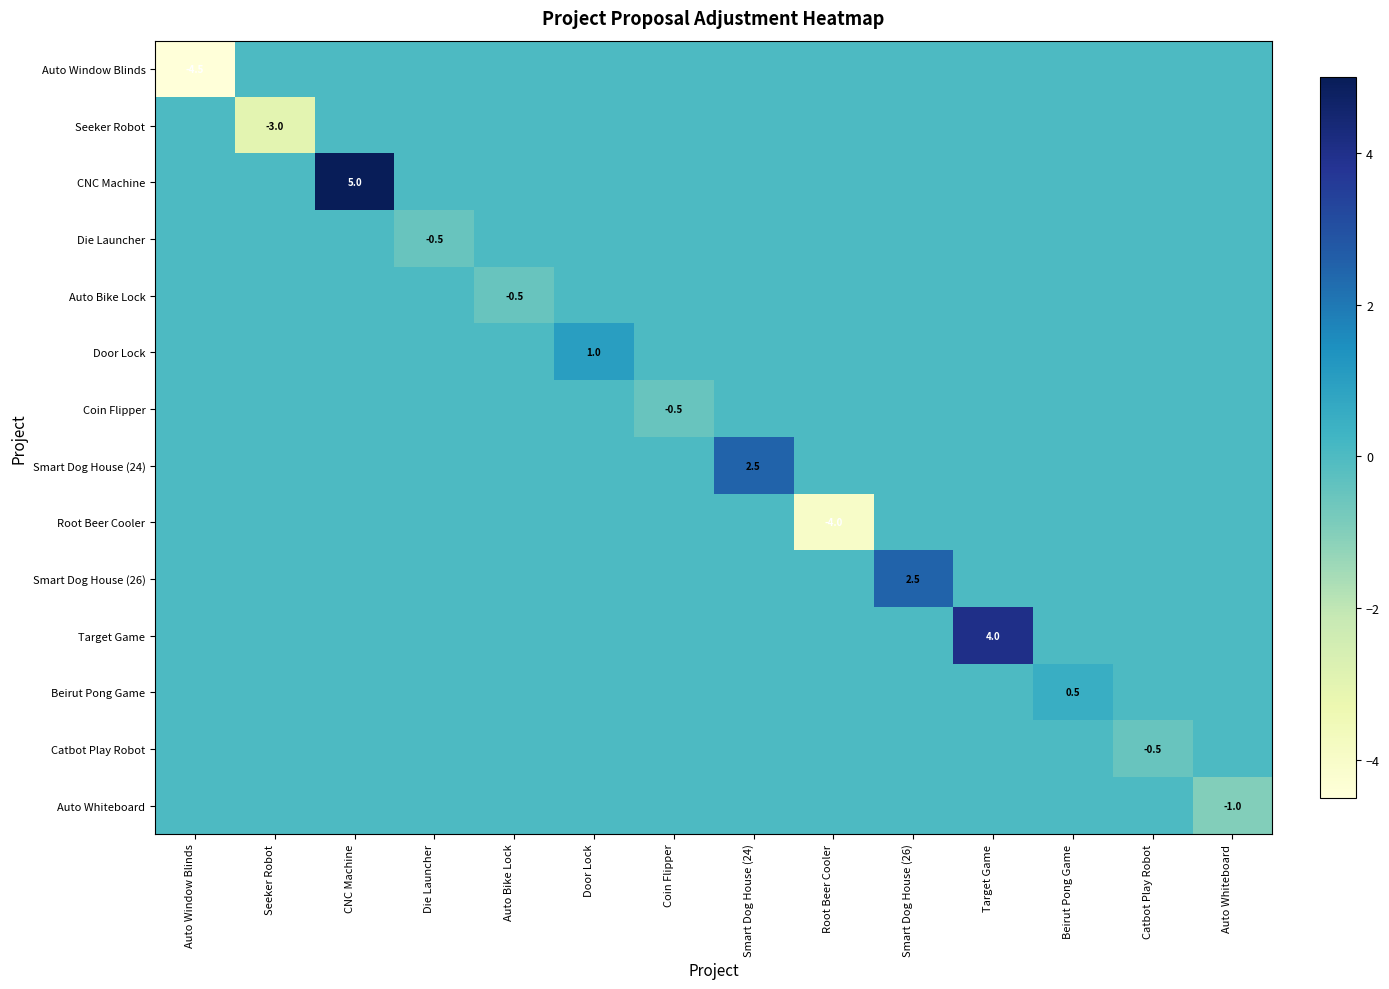

What is the minimum value for Catbot Play Robot?

-0.5